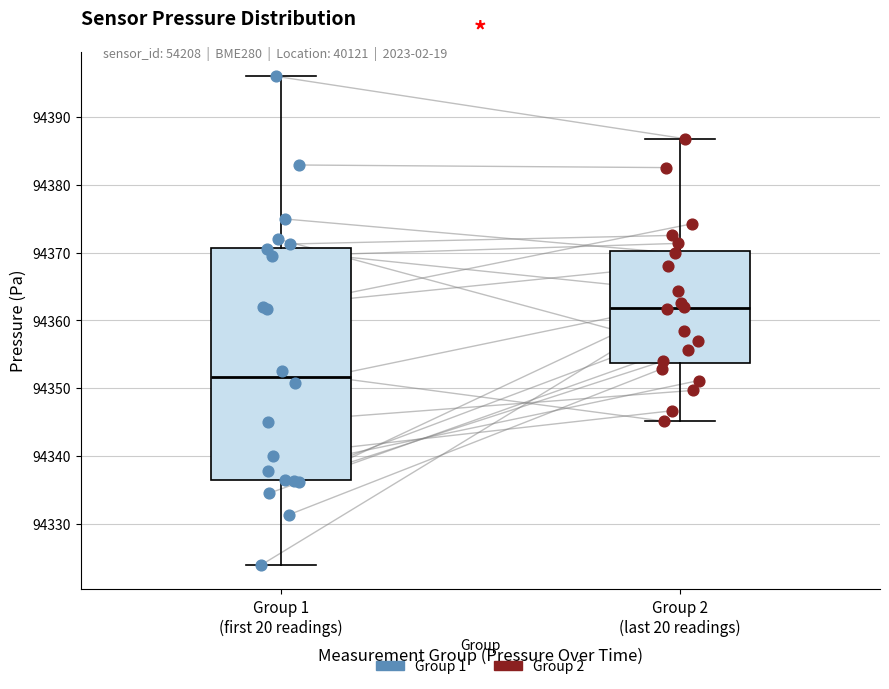

Which box is the tallest, from its lower edge to its upper edge?

Group 1 (first 20 readings)